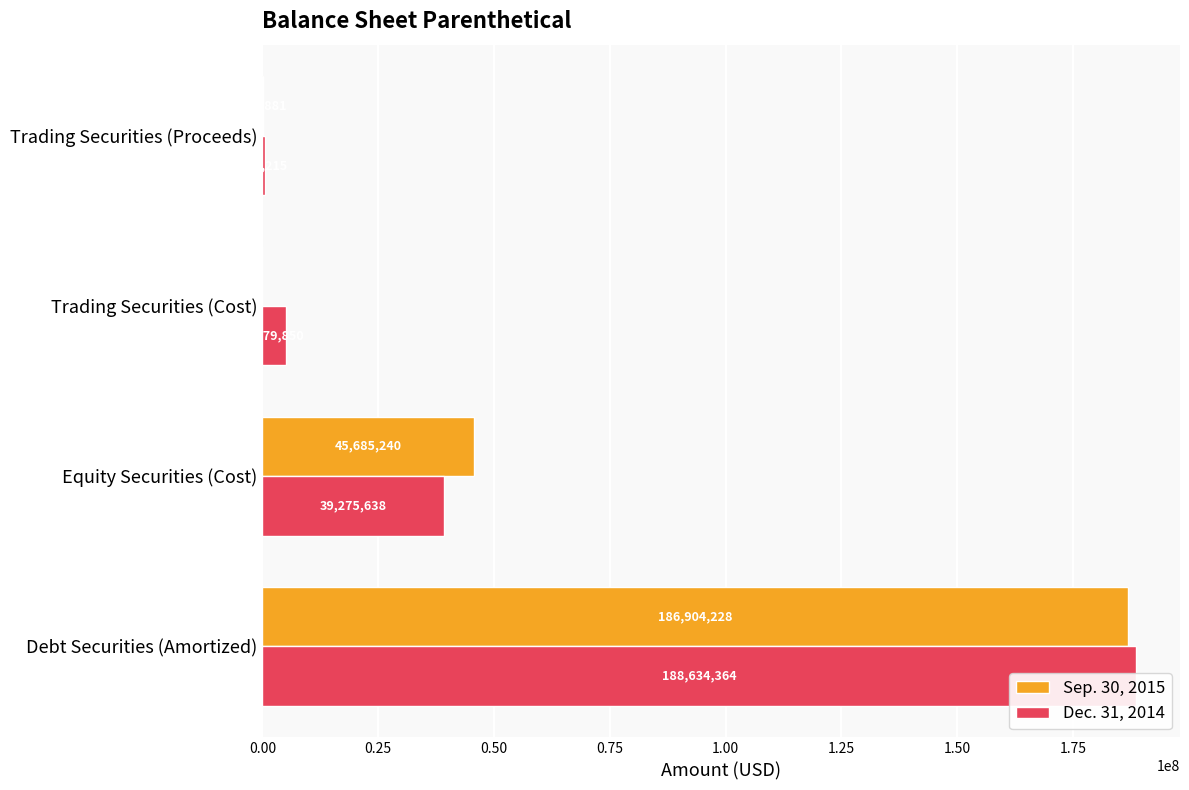

Between Trading Securities (Cost) and Trading Securities (Proceeds), which series saw the biggest shift?

Dec. 31, 2014